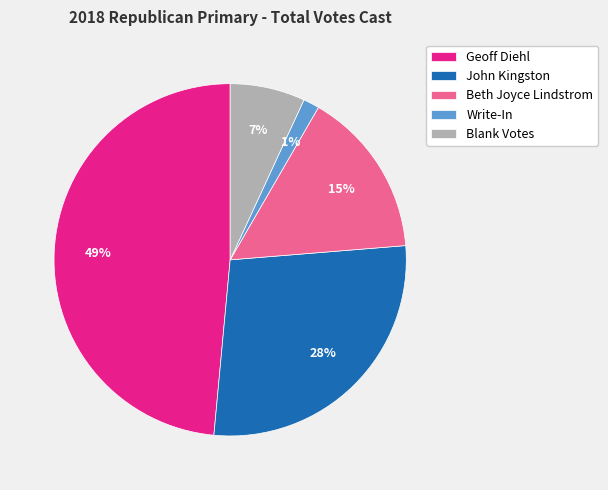

How many segments does this pie chart have?

5